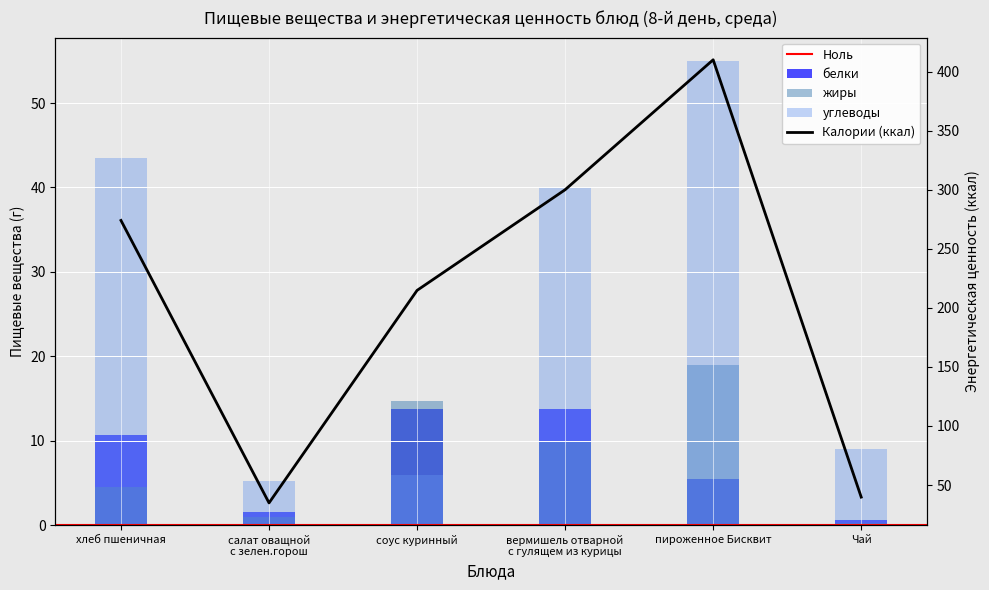

Which series has the widest spread of values?

ккал